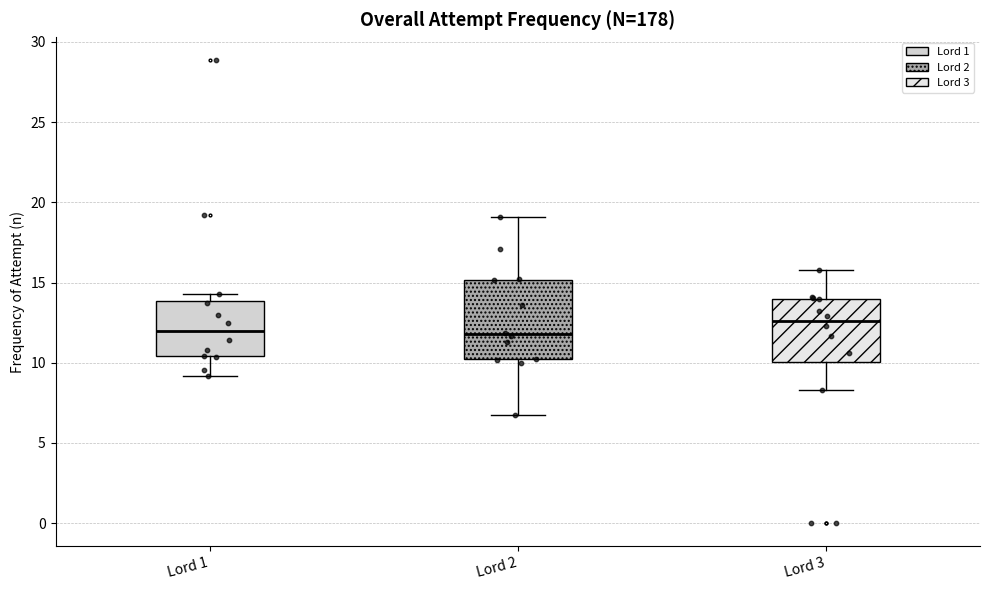

Which box is the tallest, from its lower edge to its upper edge?

Lord 2